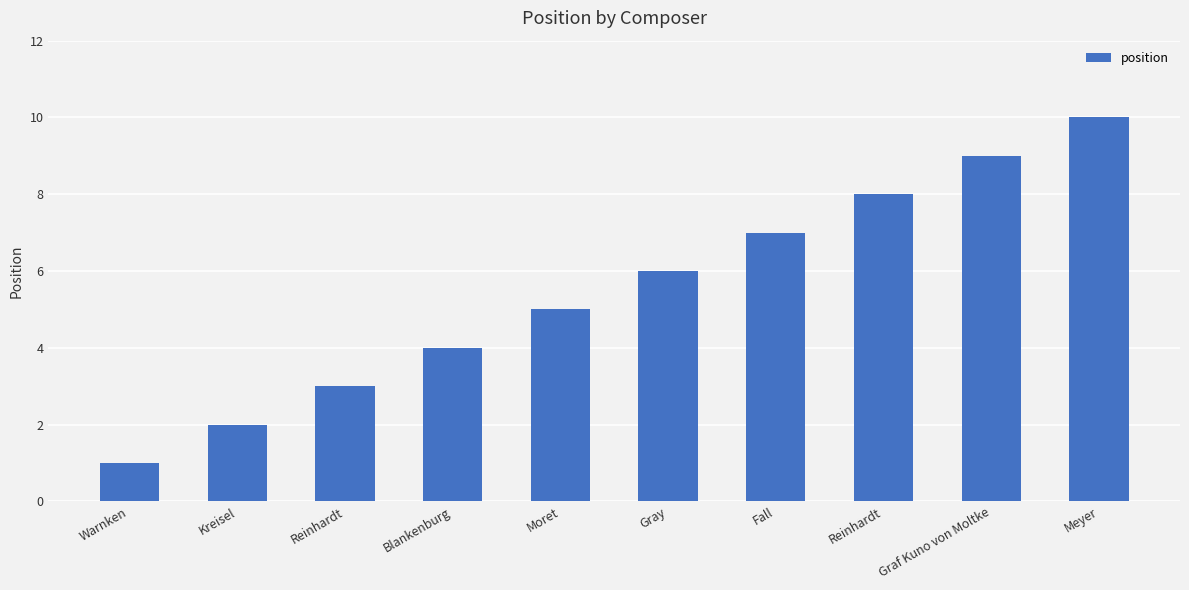

Reading right to left, what are all the values shown in this chart?

Meyer=10	Graf Kuno von Moltke=9	Reinhardt=8	Fall=7	Gray=6	Moret=5	Blankenburg=4	Reinhardt=3	Kreisel=2	Warnken=1